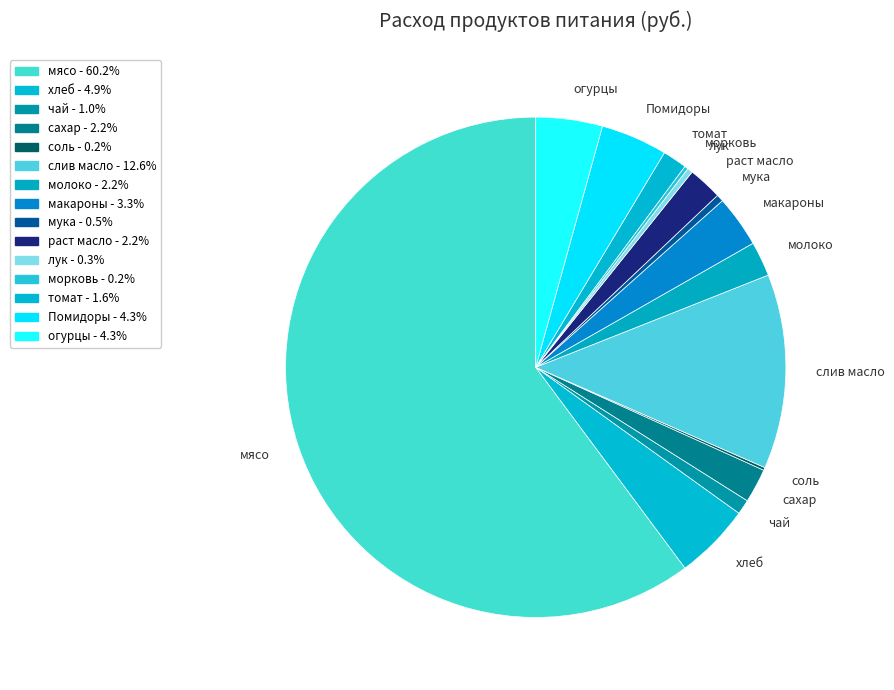

Which slice is the smallest?

соль